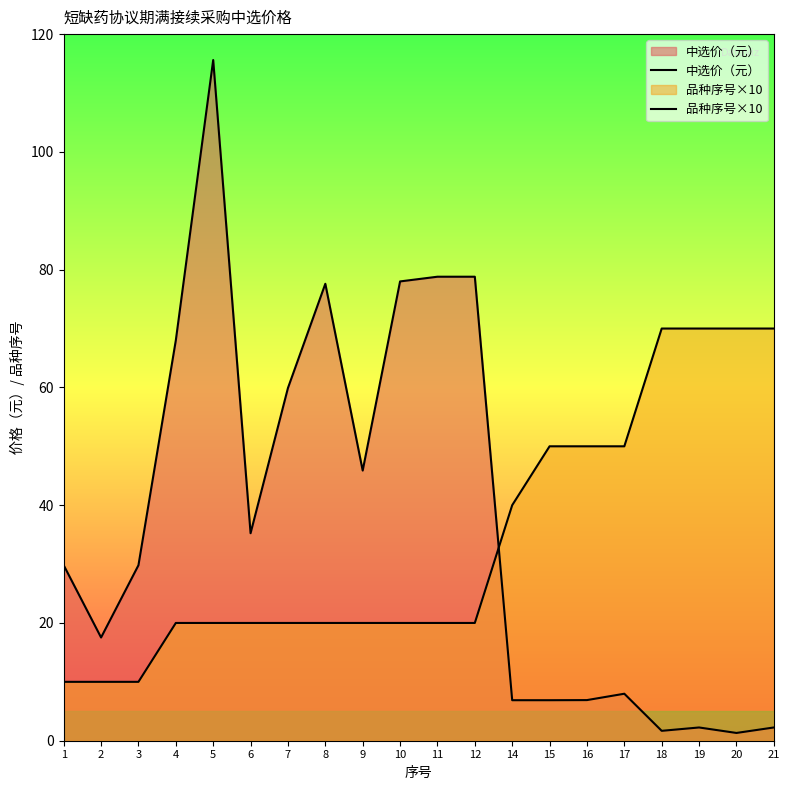

What is the sum of the 品种序号×10 values at 9 and 15?

70.0